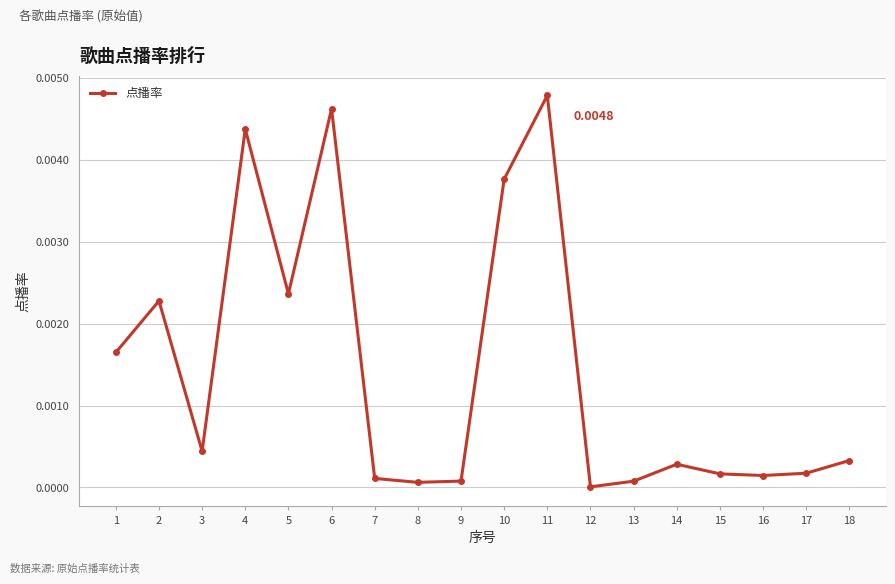

At which category does the data reach its first local peak?

2